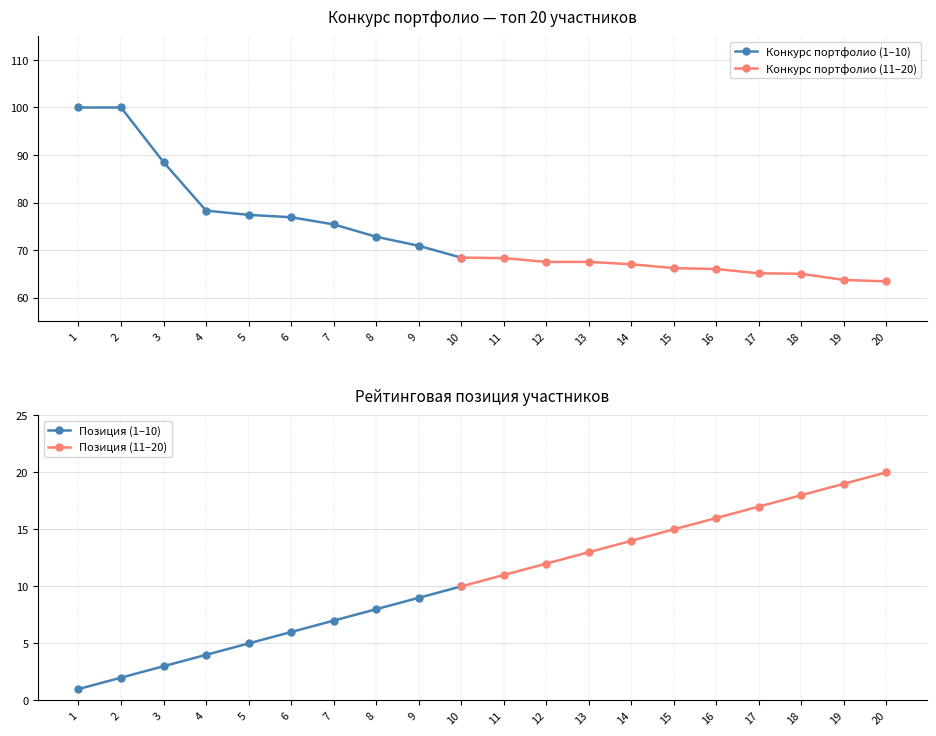

The value of Конкурс портфолио (1–10) at 5 is 33.0. True or false?

False